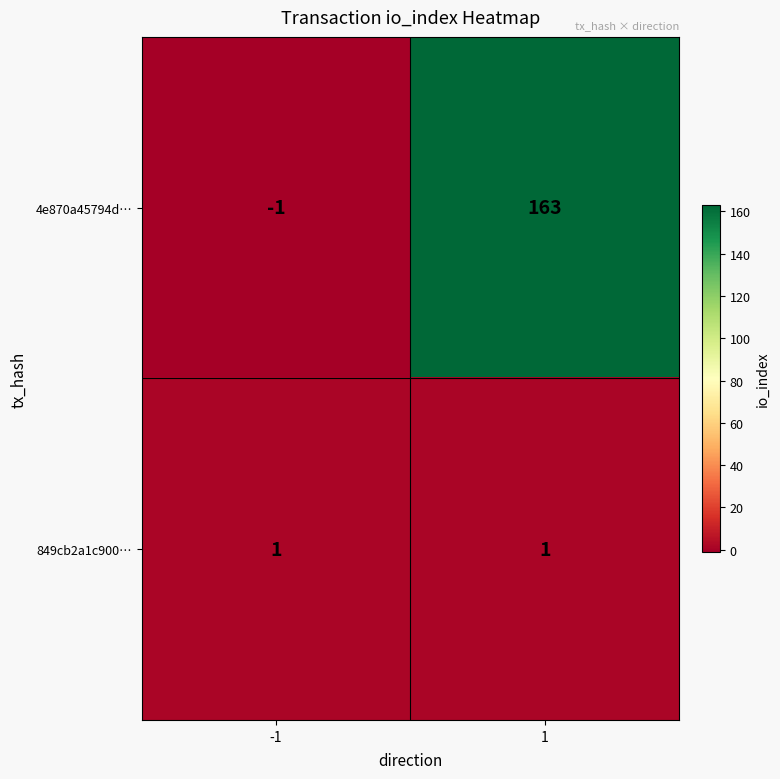

What is the difference between the maximum and minimum values in the 4e870a45794d… series?

164